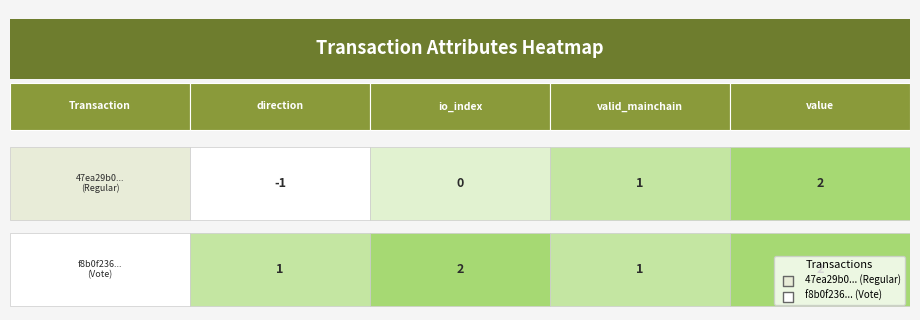

What is the difference between the maximum and minimum values in the 47ea29b0... series?

3